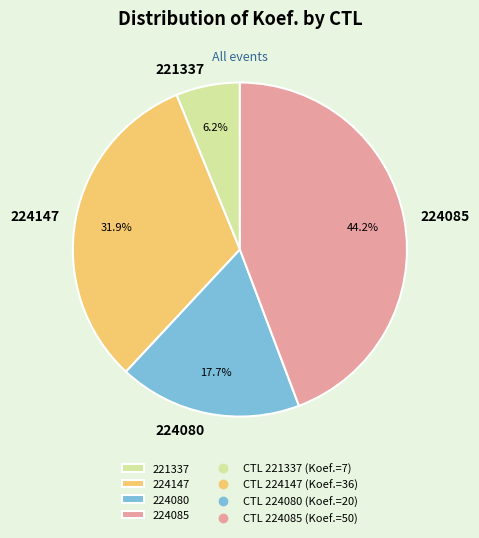

Approximately how many times larger is the value at 224080 compared to 224147?

0.6